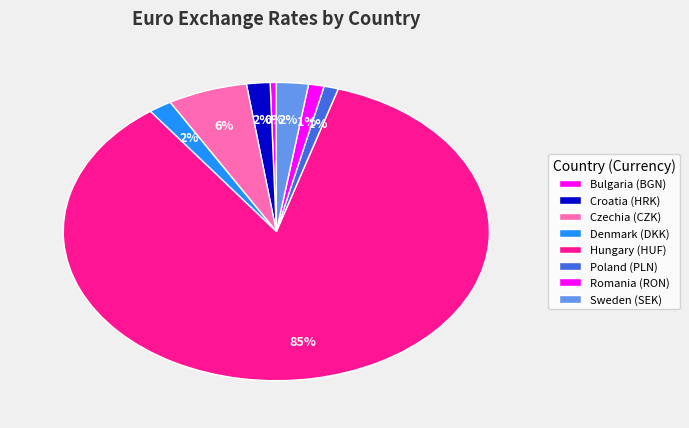

Rank the categories by value from lowest to highest.

Bulgaria (BGN), Poland (PLN), Romania (RON), Denmark (DKK), Croatia (HRK), Sweden (SEK), Czechia (CZK), Hungary (HUF)